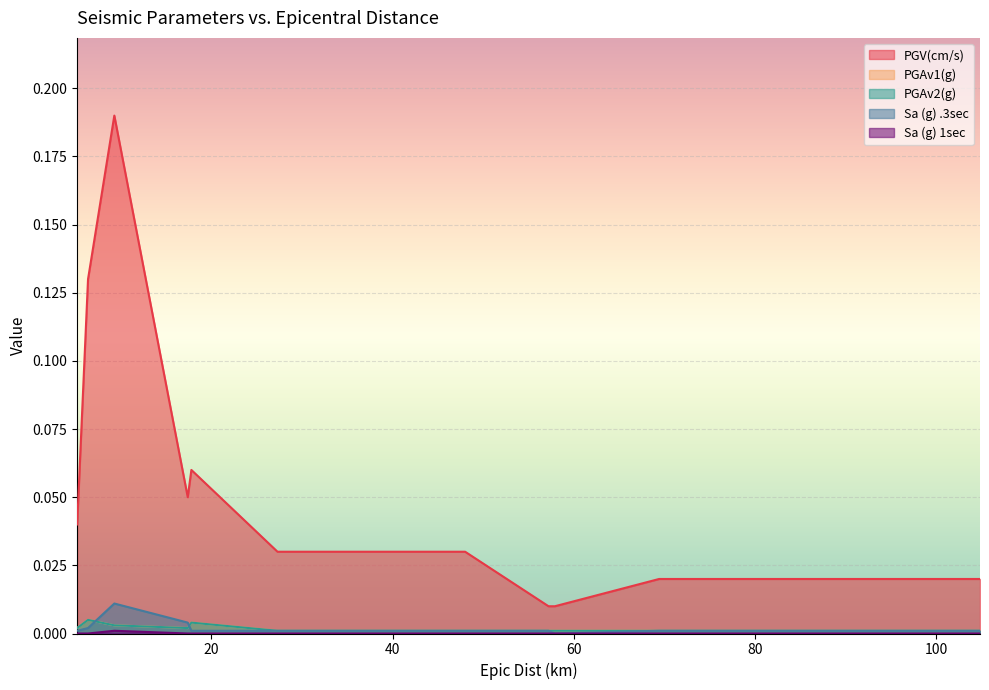

What is the sum of all PGV(cm/s) values?

0.6